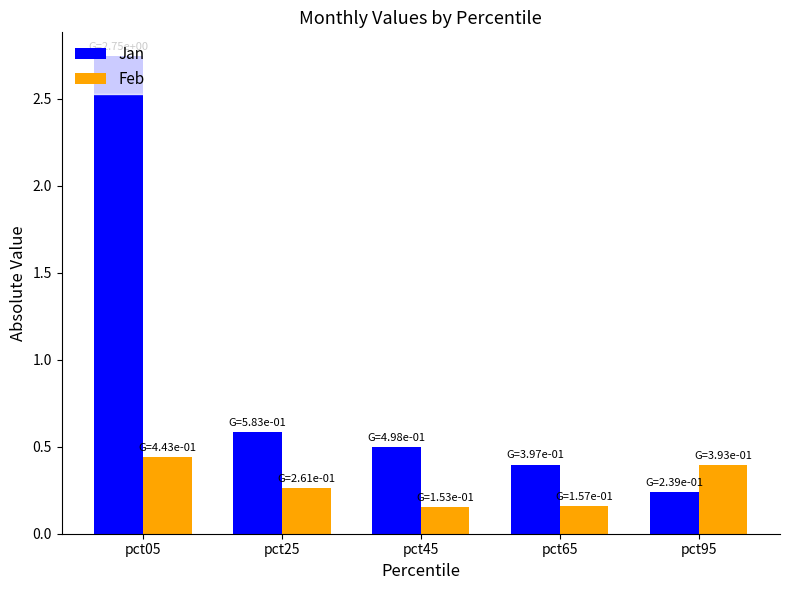

At which label does Jan reach its minimum?

pct95